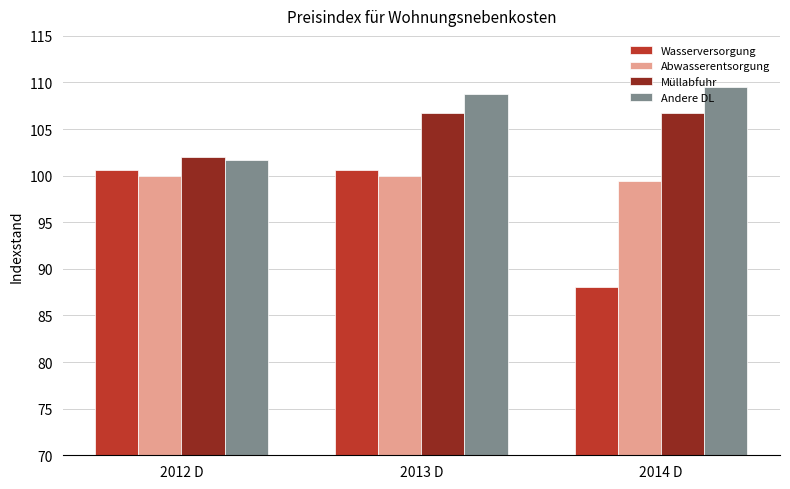

How many bars are there in each group?

4